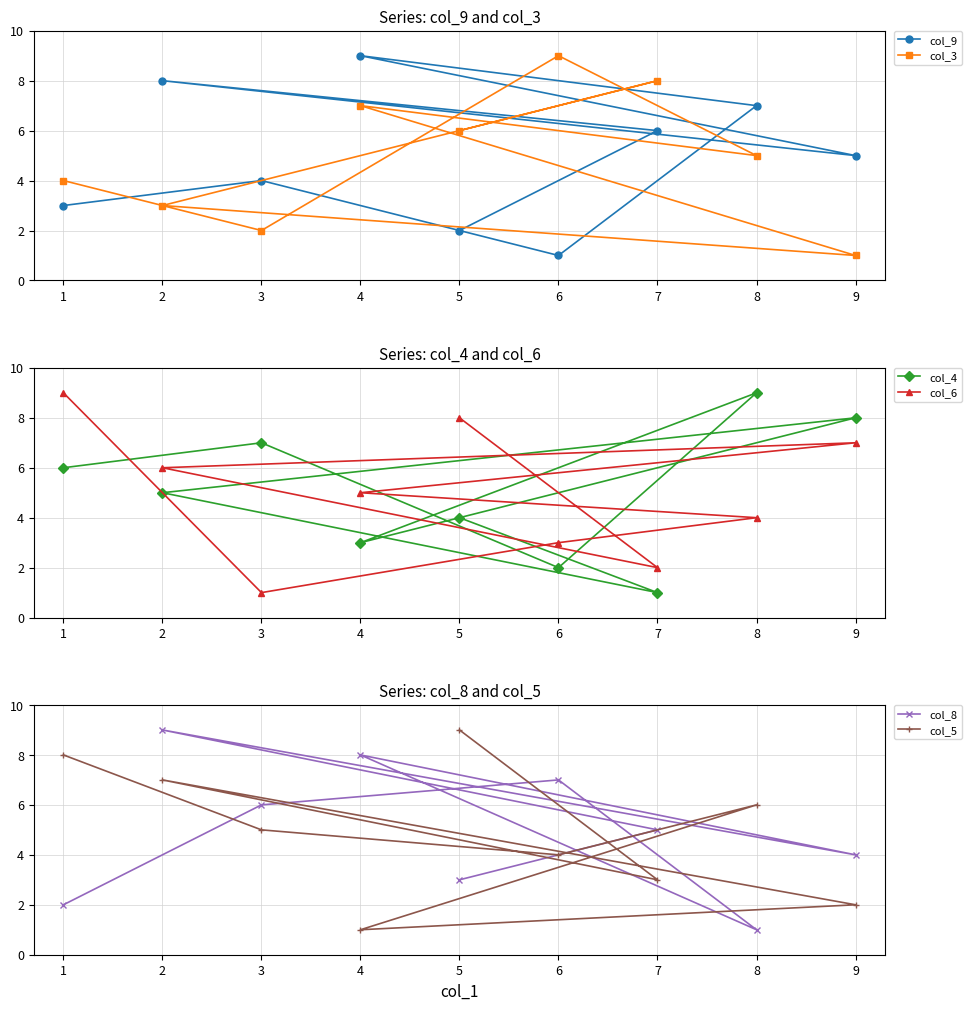

At which category does the chart reach its peak across all series?

4